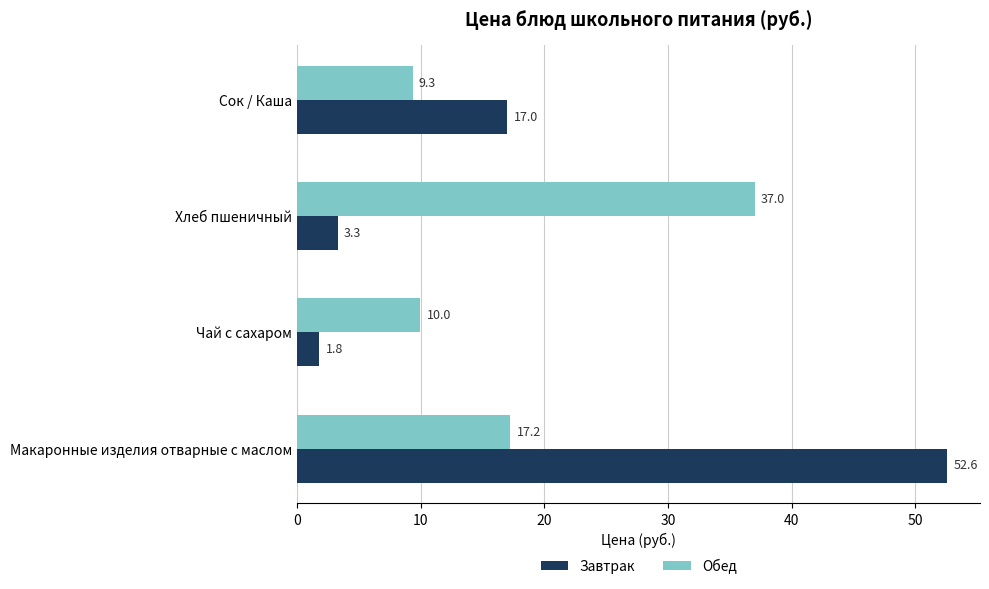

Which series has the widest spread of values?

Завтрак